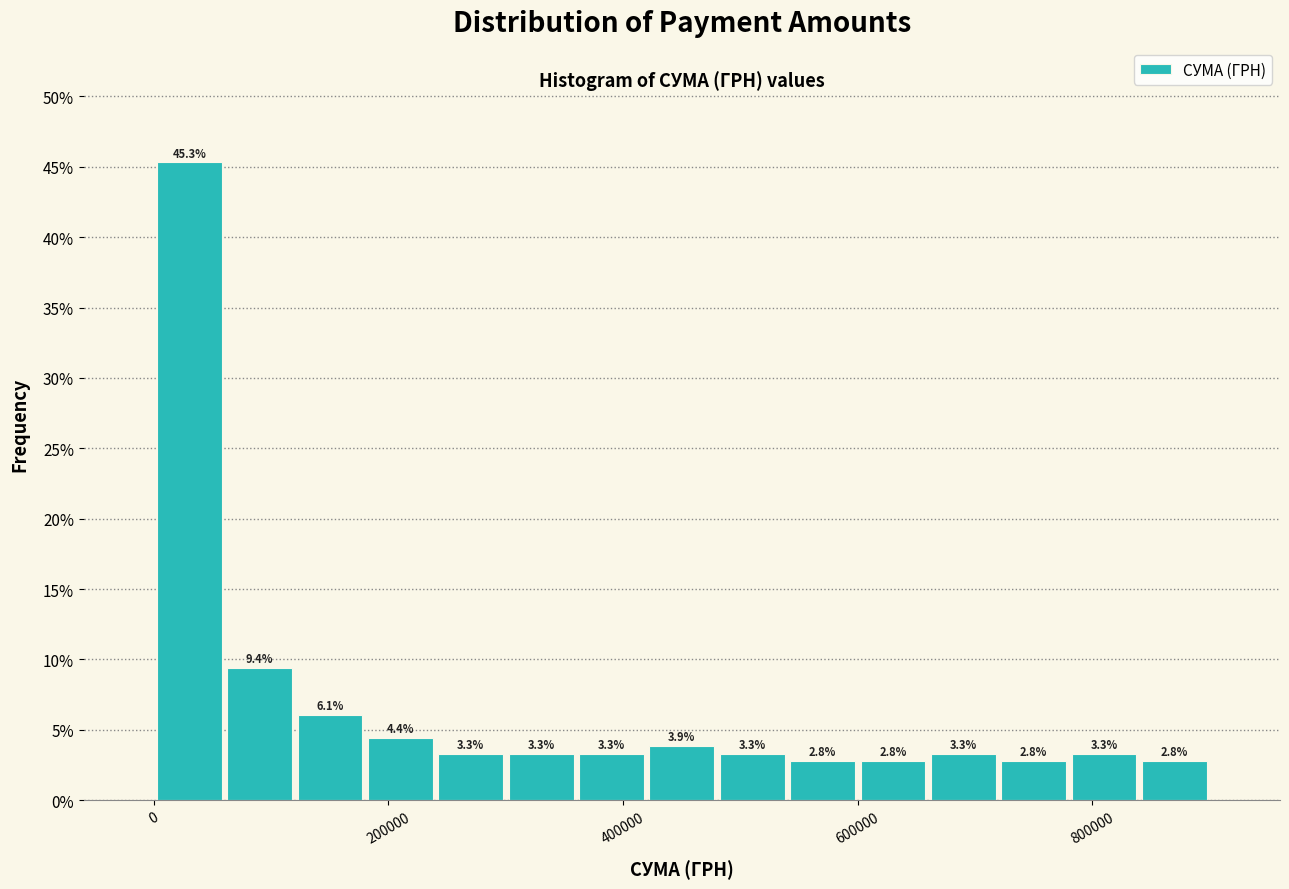

Around what value on the x-axis is the tallest bar? Give the approximate position of its centre, as read against the axis.

40000